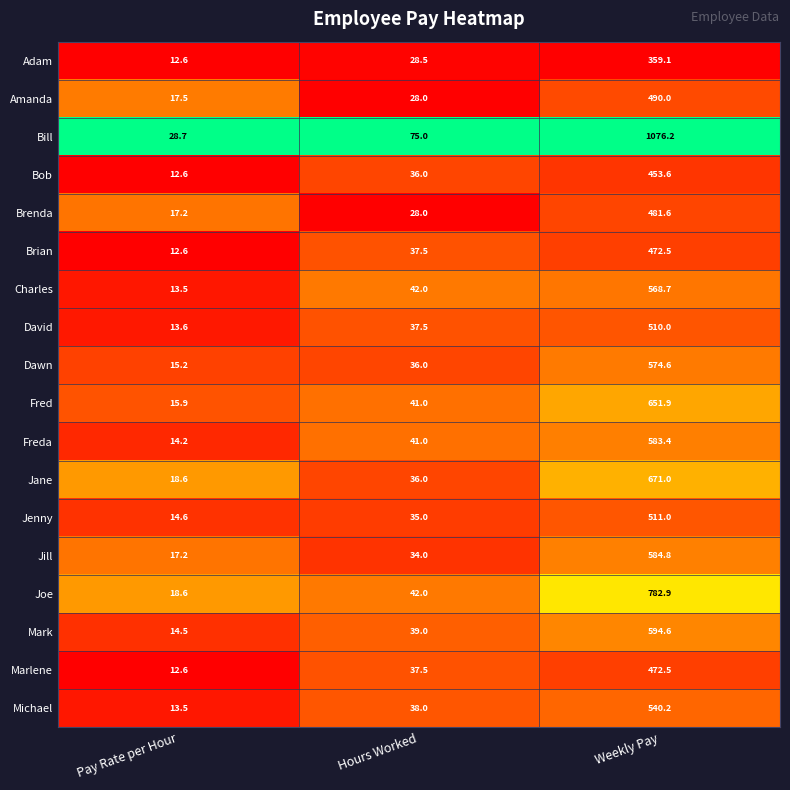

What is the difference between the maximum and second lowest values in the Jane series?

635.0